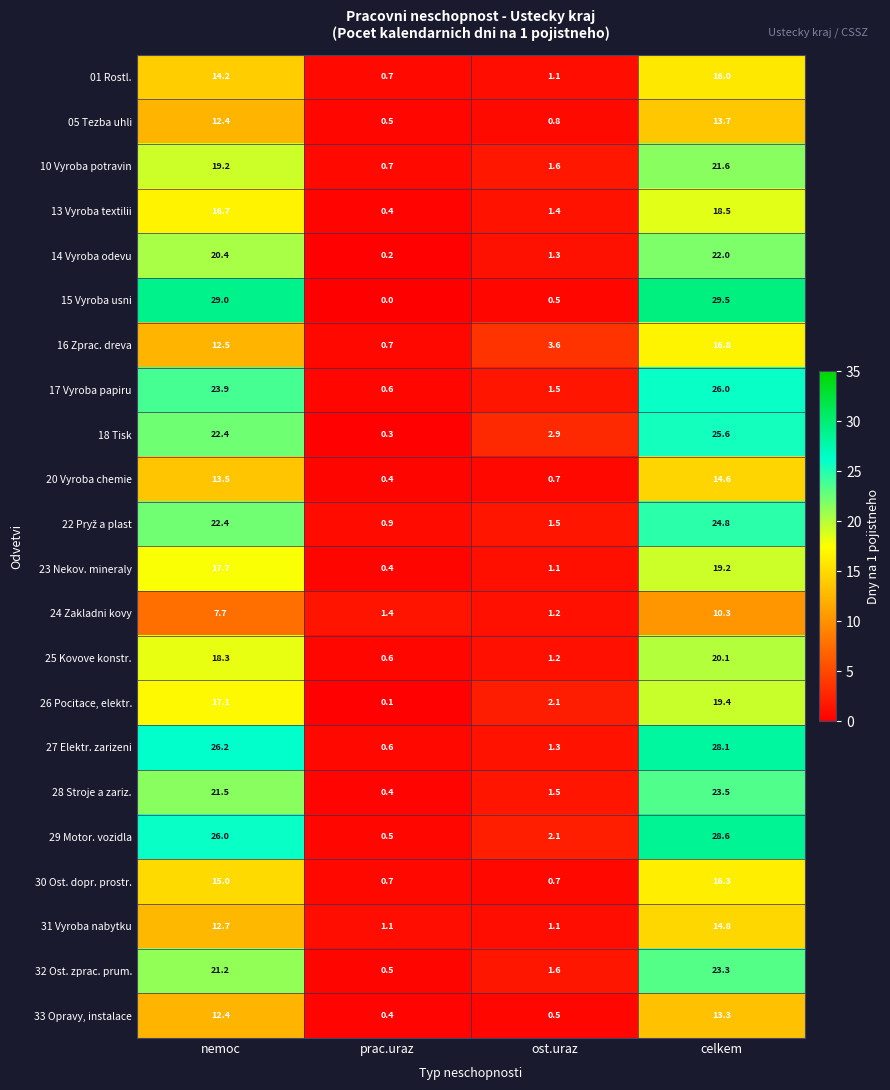

What is the difference between the 18 Tisk values at celkem and prac.uraz?

25.3